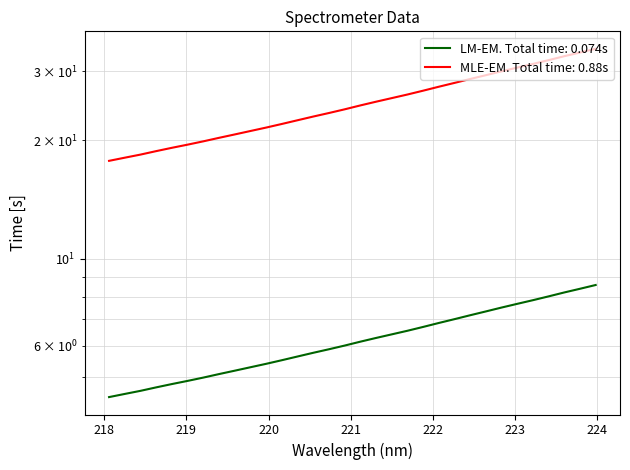

What is the label of the 20th point from the right?

220.3533